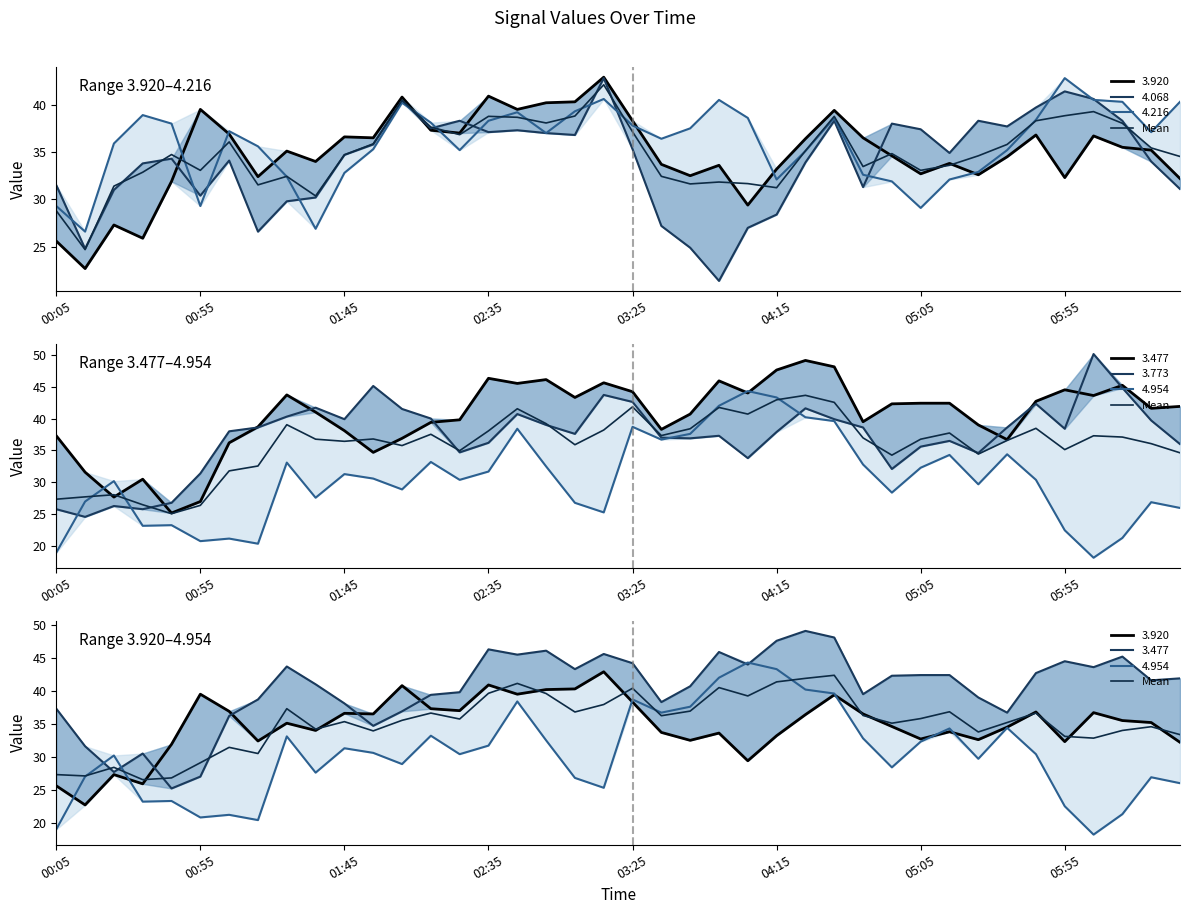

True or false: the data shows 39.2 at 24.

True